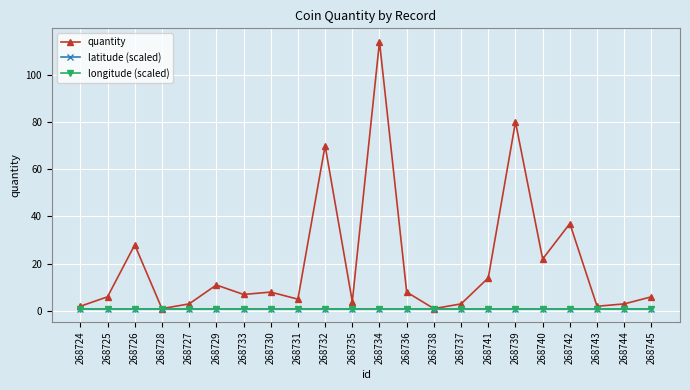

Between 268742 and 268732, which is larger?

268732